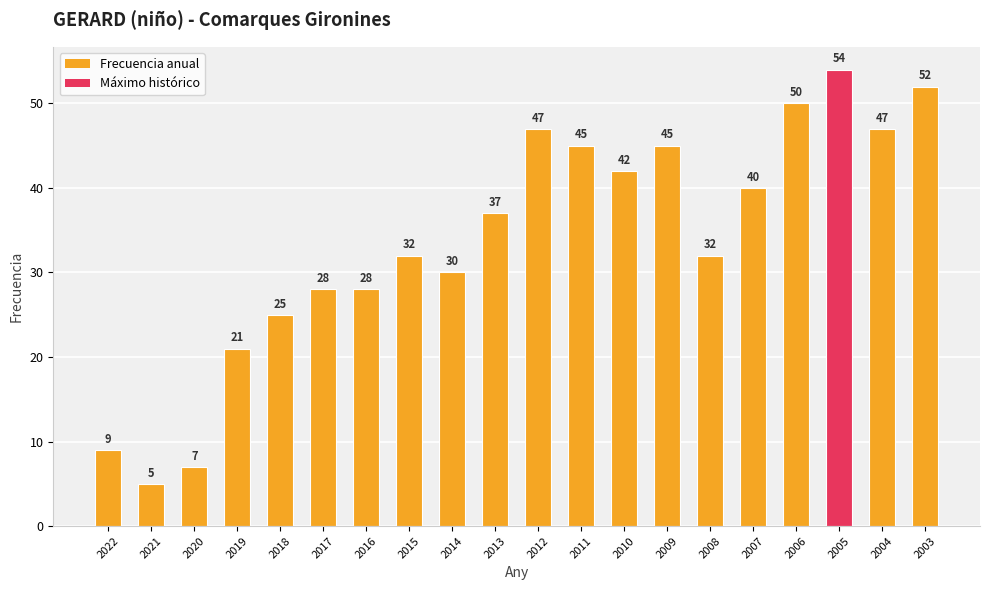

Which has a higher value, 2012 or 2016?

2012